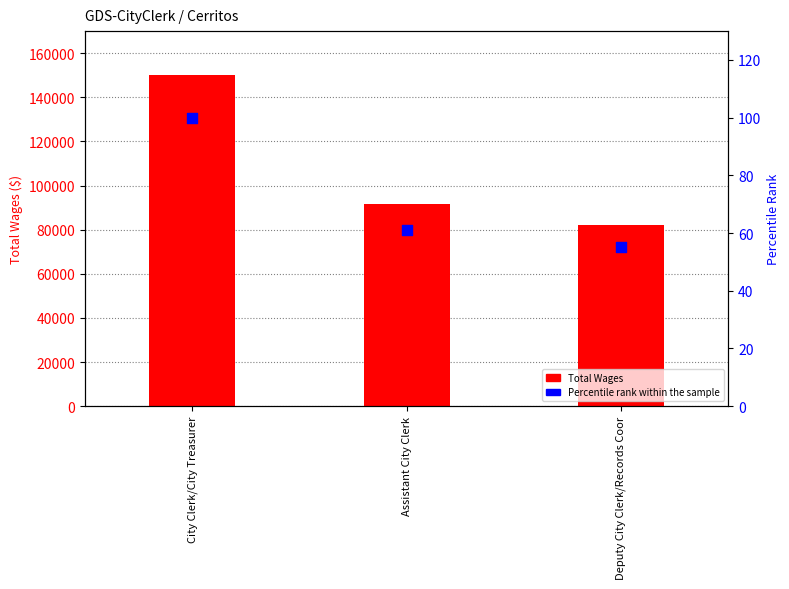

At which category is the sum across all series the highest?

City Clerk/City Treasurer